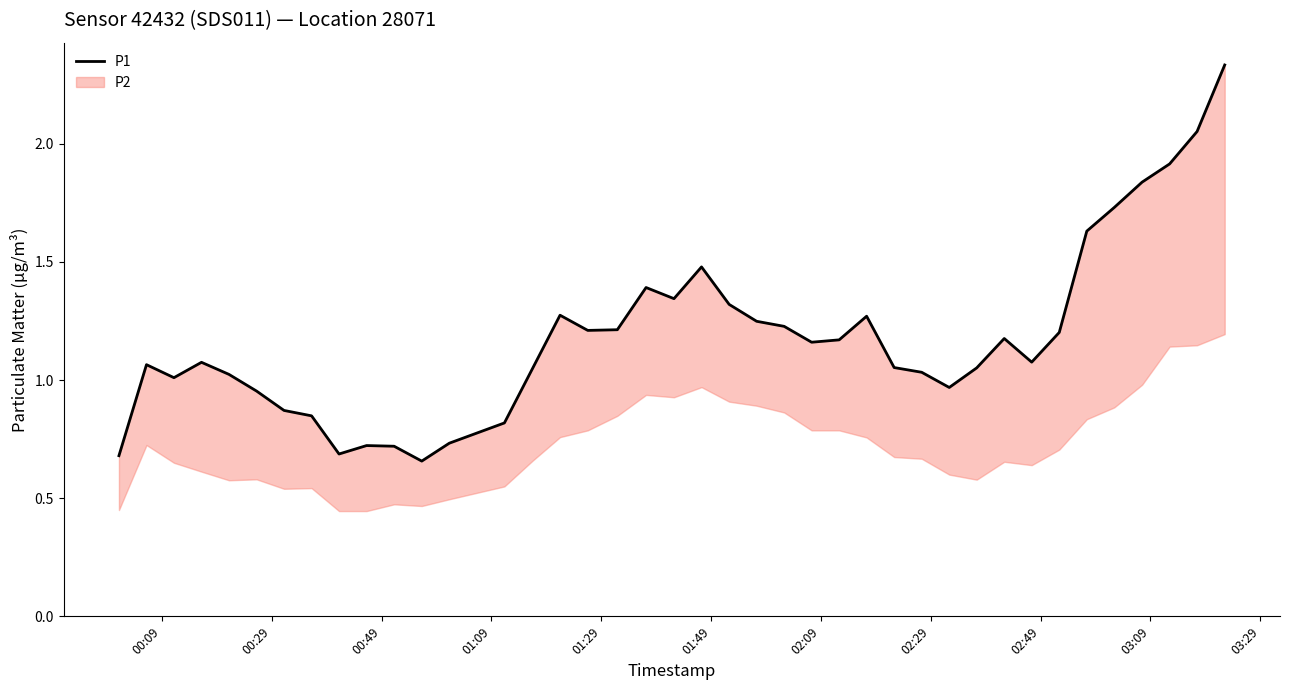

What is the difference between the maximum and minimum values?

1.7